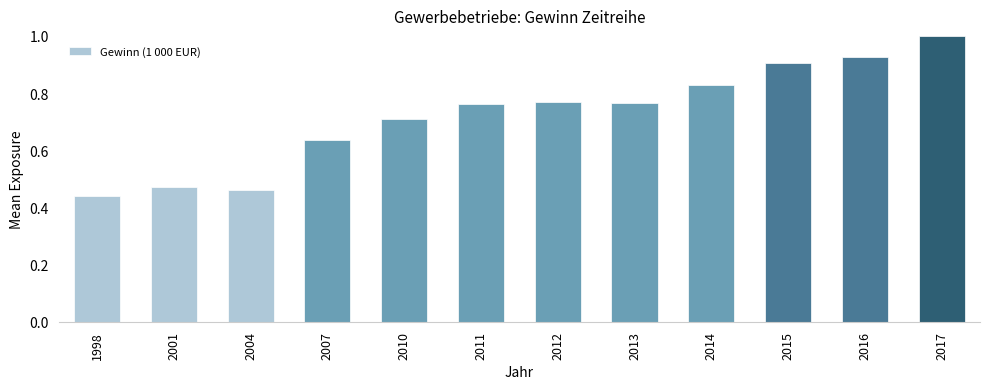

What is the change in value from 2011 to 2017?

+0.2